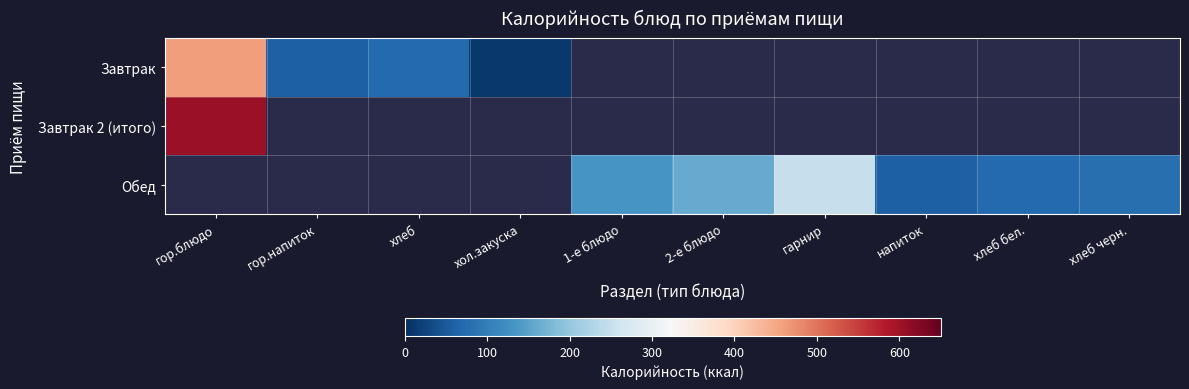

Which has a higher value, гор.напиток or гарнир?

гарнир